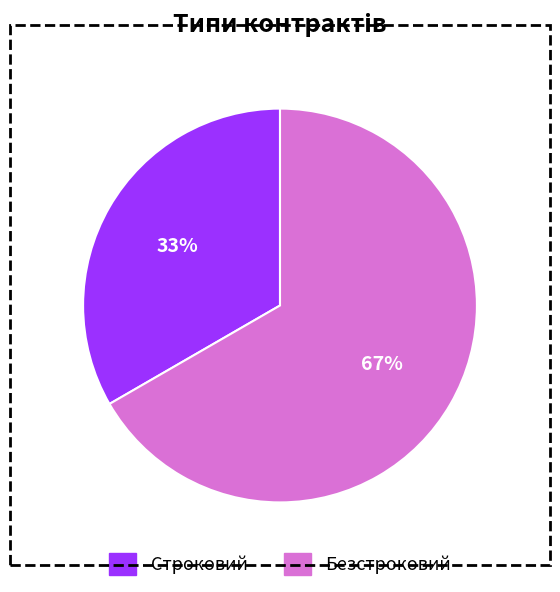

Which slice is the smallest?

Строковий